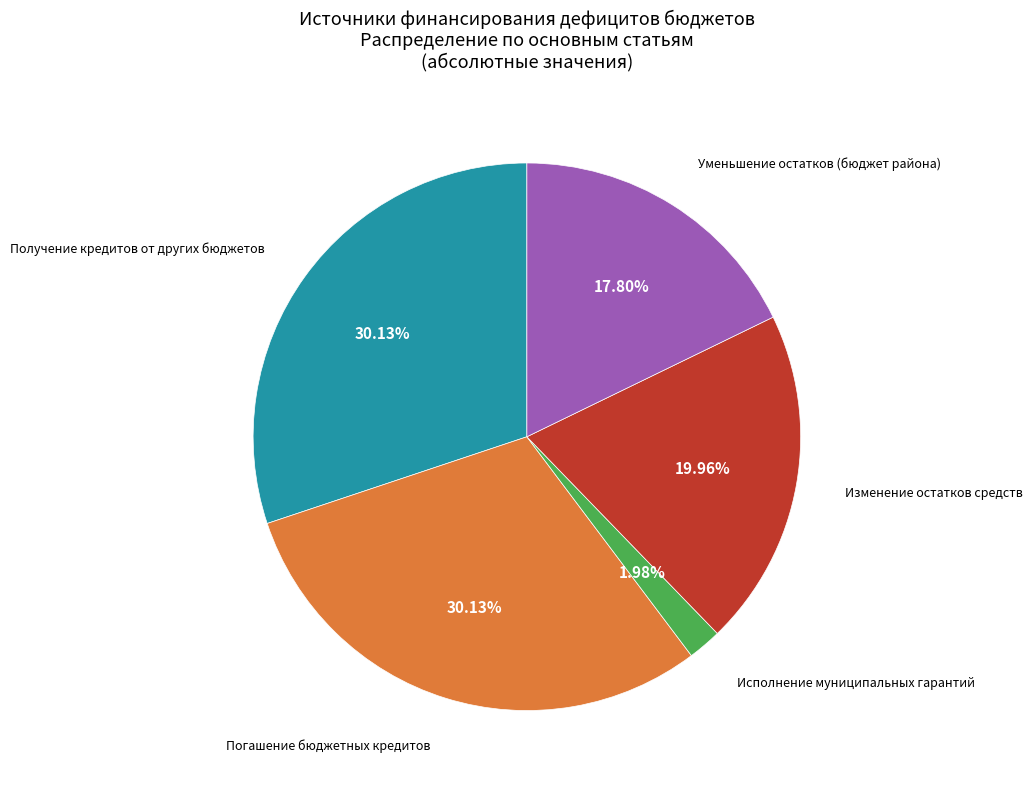

Is there a majority slice in this chart?

No